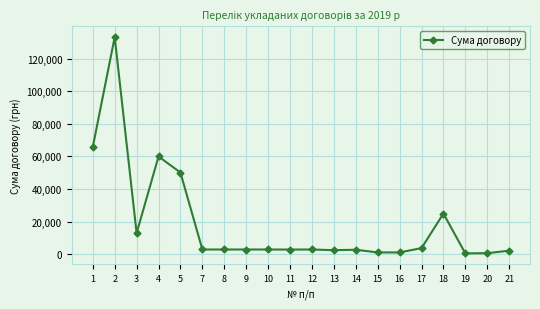

What is the value of the 13th point from the left?

2839.0